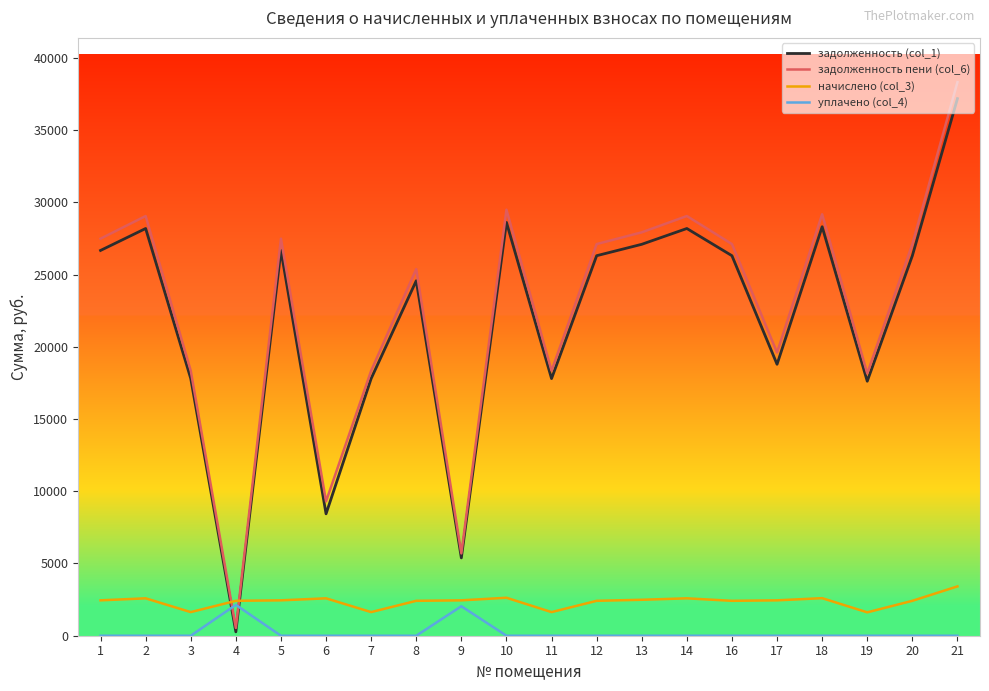

What is the spread (max minus min) of values at 7?

18346.5